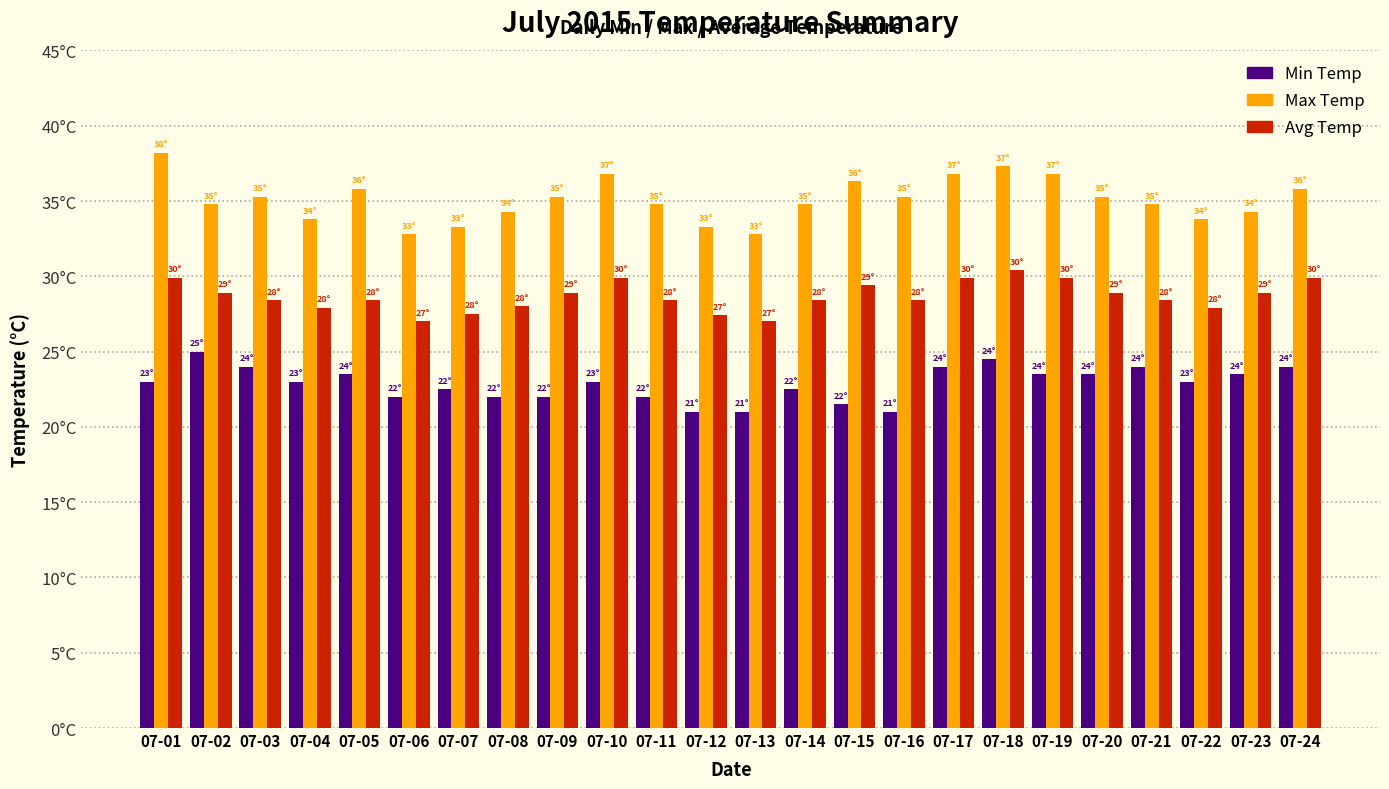

What is the difference between the second highest and second lowest values in the Min Temp series?

3.5